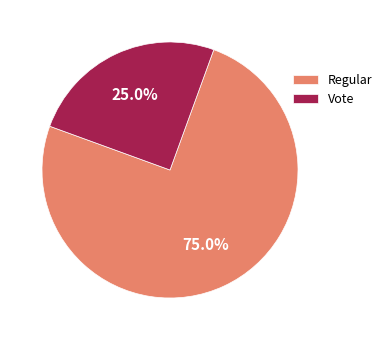

Is it true that Vote is 17% of the pie?

False